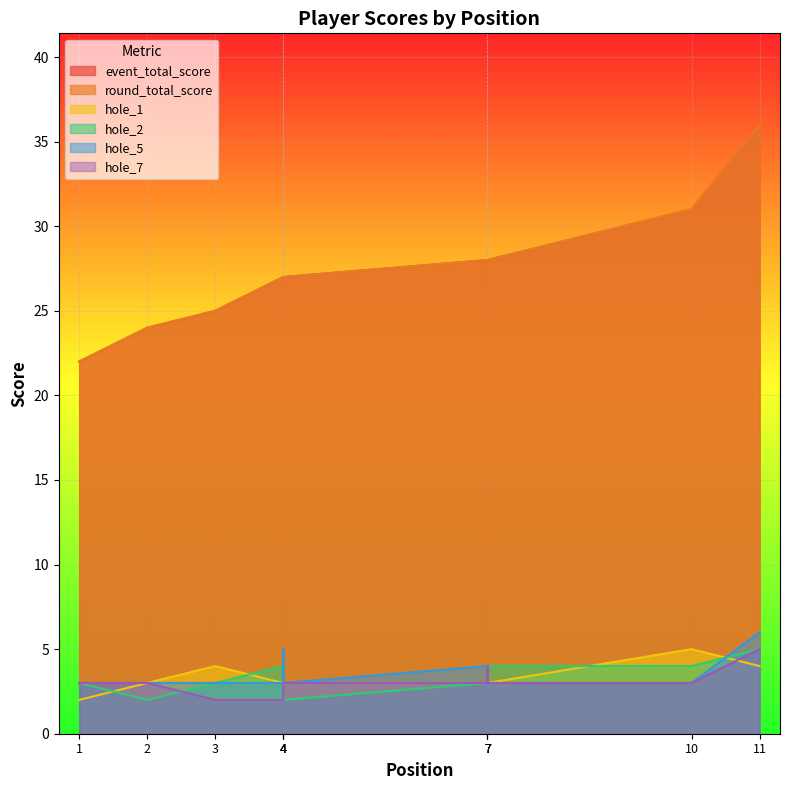

At which category is the sum across all series the highest?

11